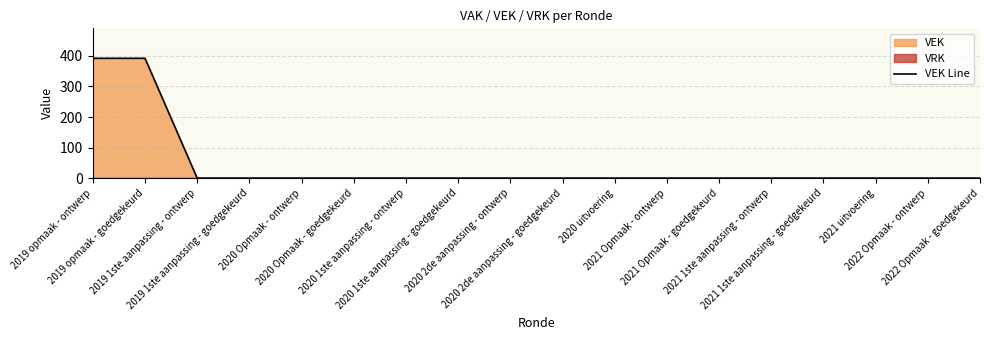

The value at 2021 1ste aanpassing - goedgekeurd is 127. True or false?

False